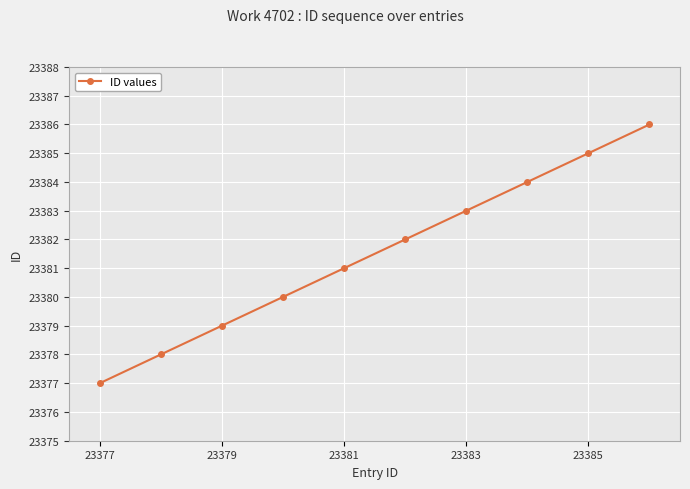

What is the minimum value shown in the chart?

23377